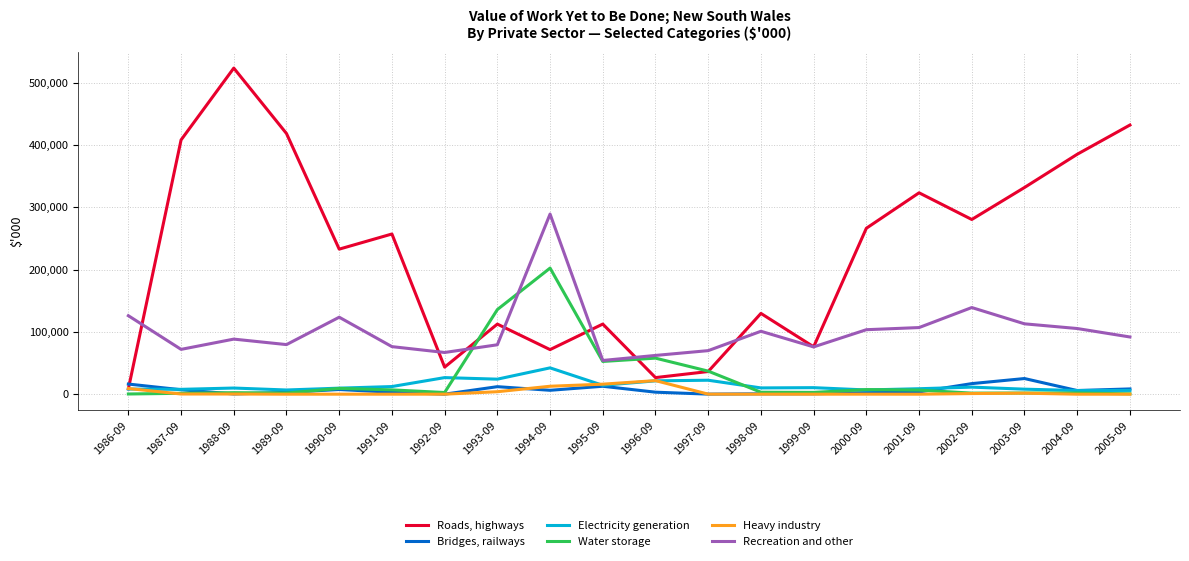

Where do Roads, highways and Water storage first cross each other?

1992-09 and 1993-09